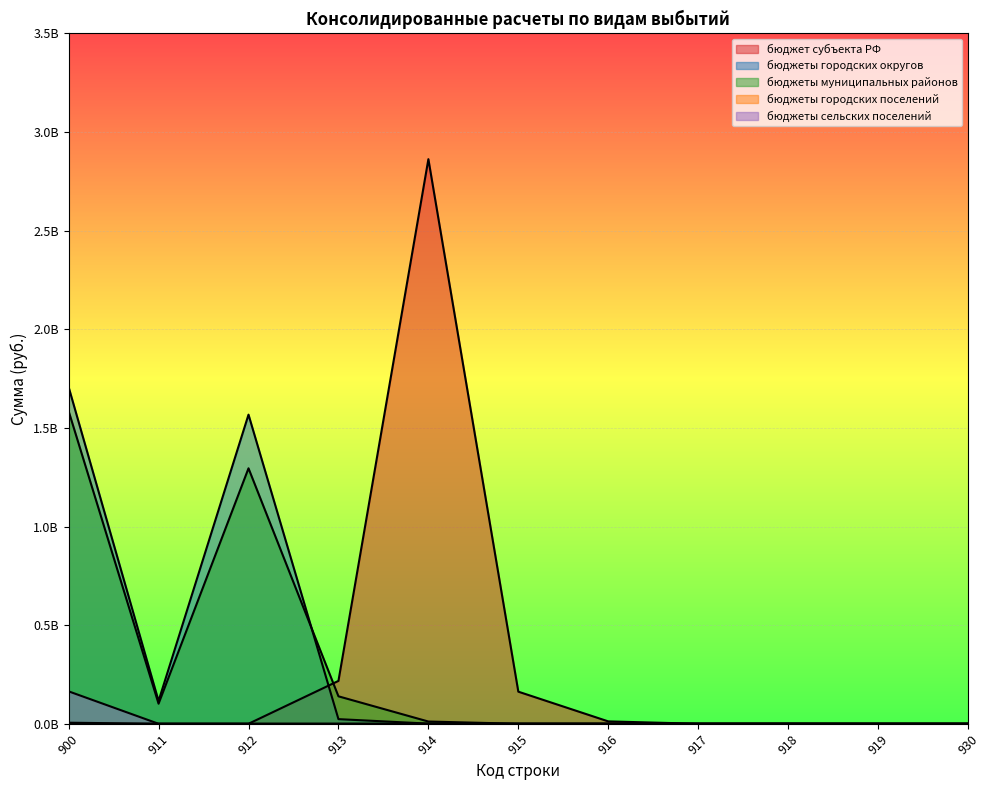

Between 913 and 919, which is larger?

913